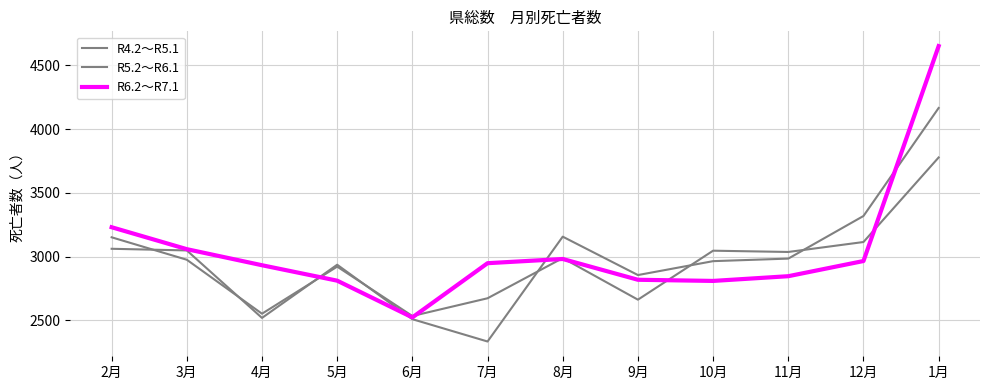

Reading right to left, transcribe all the data shown in this chart.

R4.2～R5.1: 4166	3319	2985	2965	2856	3157	2335	2510	2937	2520	3049	3062
R5.2～R6.1: 3778	3115	3037	3047	2663	2989	2674	2535	2922	2553	2976	3152
R6.2～R7.1: 4651	2966	2847	2810	2819	2982	2949	2524	2812	2933	3059	3231